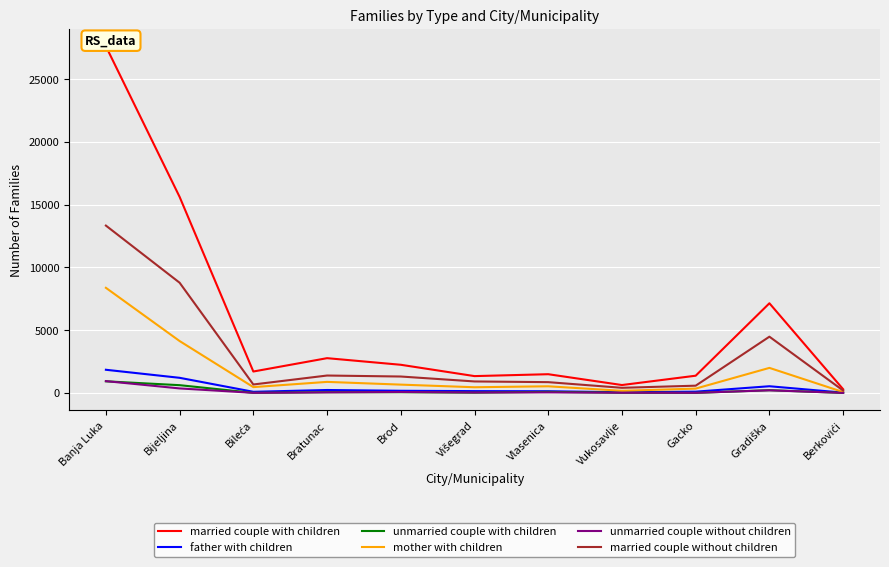

True or false: father with children and unmarried couple with children intersect in this chart.

False